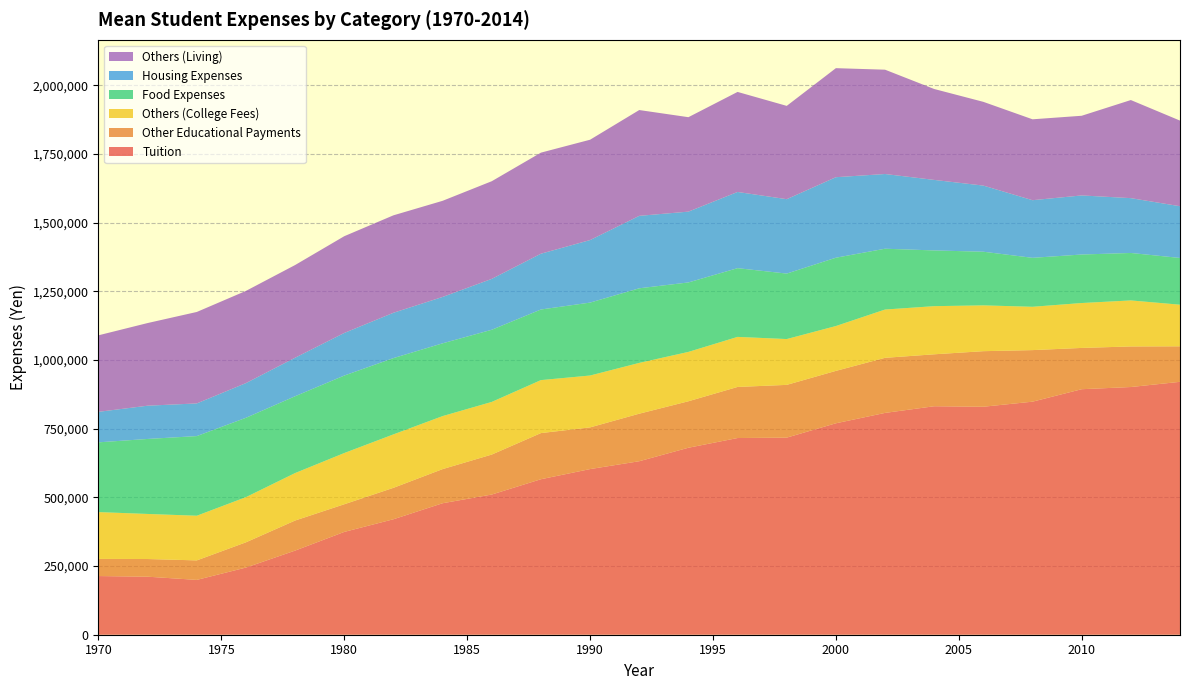

Reading right to left, list all the values displayed in this chart.

Tuition: 920603.0	901656.3	893704.8	848335.0	829887.4	831729.8	807441.4	769639.3	717465.1	715987.8	680612.2	631562.5	602960.5	566013.8	510324.8	478639.6	420347.4	374262.7	306278.0	244519.4	199588.5	211236.0	213564.7
Other Educational Payments: 129246.2	147722.6	150258.0	187689.2	202251.8	189048.1	200509.7	190781.6	192016.0	185947.0	169183.7	173020.8	151754.4	167972.4	145475.6	124224.3	114392.1	100670.2	109417.0	91905.6	70987.6	64325.8	62460.6
Others (College Fees): 151457.3	167494.8	163467.5	157719.5	166734.9	175230.3	175739.0	163226.5	166766.5	182179.2	179693.9	184895.8	188815.8	192857.1	191647.3	192959.4	194540.9	186461.1	172795.2	164418.2	162551.4	164044.9	170347.0
Food Expenses: 170150.8	172774.3	176573.8	178203.8	195291.7	202865.9	221406.7	248697.4	238323.4	250203.7	252857.1	271562.5	265460.5	257027.6	262645.0	264916.5	277667.5	282037.5	279671.2	288870.2	289917.7	273033.7	253943.2
Housing Expenses: 188341.7	199585.9	215067.1	209788.1	240737.0	256704.2	271967.4	293086.2	270858.3	277393.1	257755.1	263750.0	227631.6	203110.6	185266.8	168854.4	165012.4	155093.8	140209.3	126306.9	118930.0	121067.4	111041.0
Others (Living): 311658.3	357039.3	289989.7	294450.0	304810.6	330911.0	379714.6	396893.8	339620.8	364154.8	343775.5	385104.2	365241.2	367857.1	355452.4	349880.7	354714.6	352144.8	337369.2	335581.8	332921.8	300842.7	278548.9